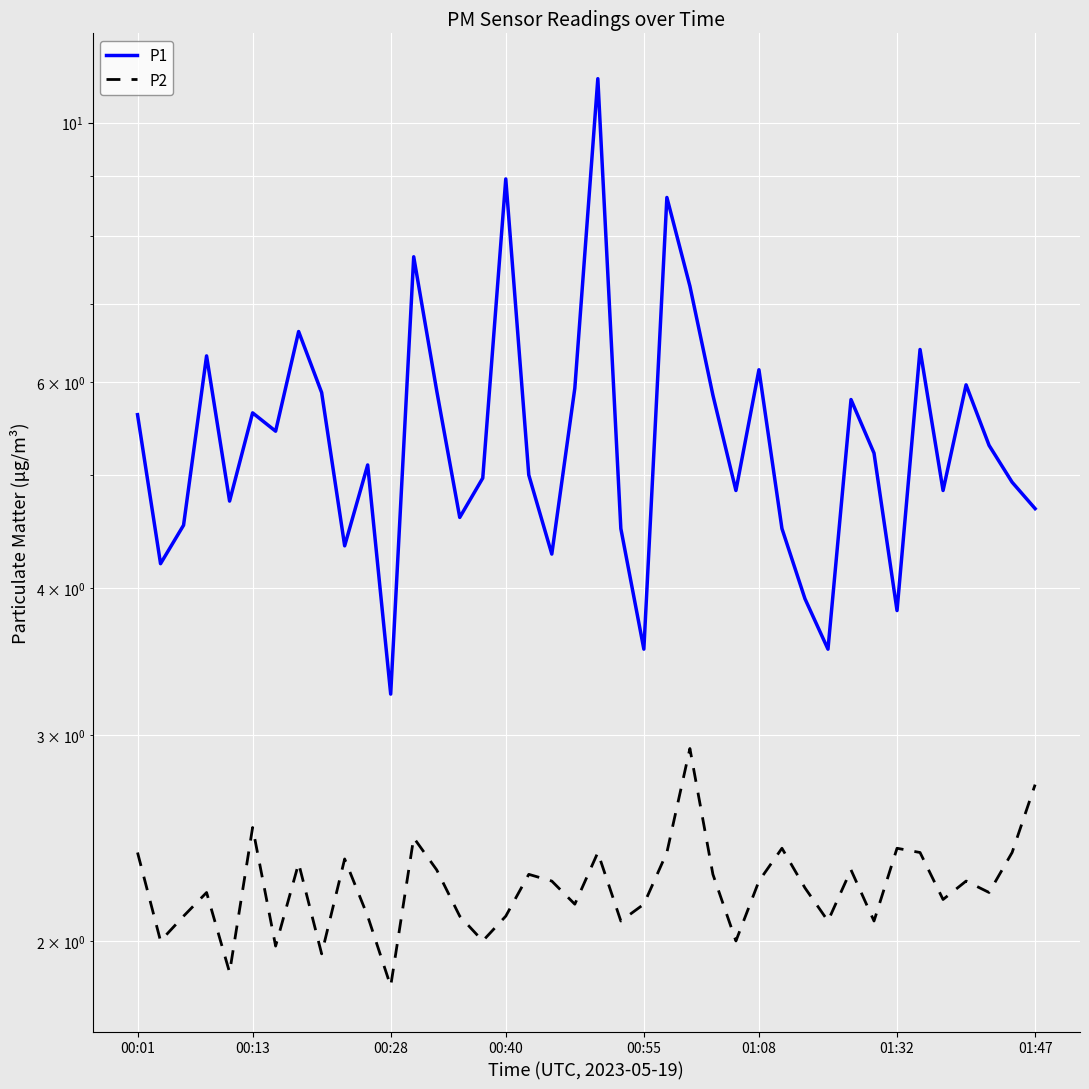

In P2, how many points are lower than both neighbors (excluding endpoints)?

13